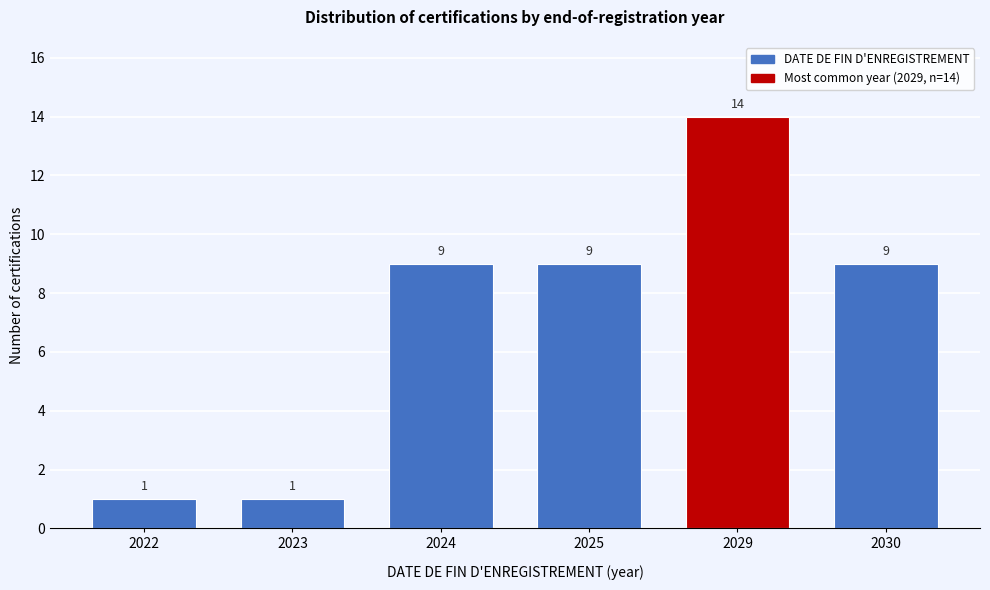

Reading right to left, extract all data points from this chart.

9	14	9	9	1	1